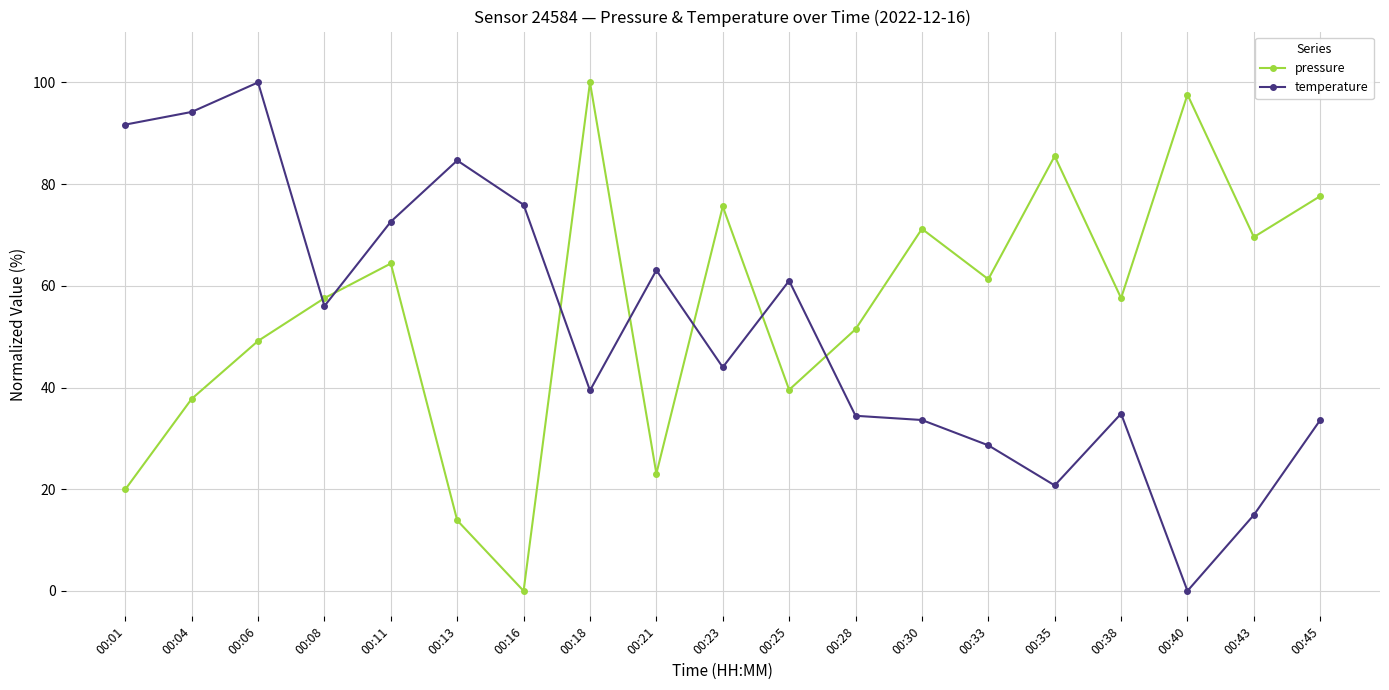

What is the spread (max minus min) of values at 00:33?

32.7